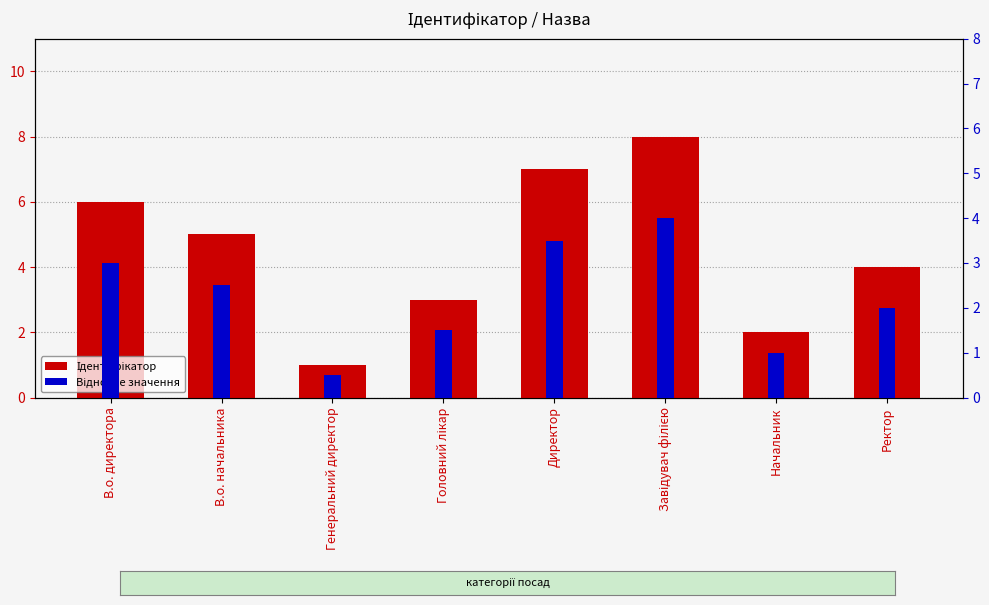

What is the difference between the second highest and second lowest values in the Ідентифікатор series?

5.0